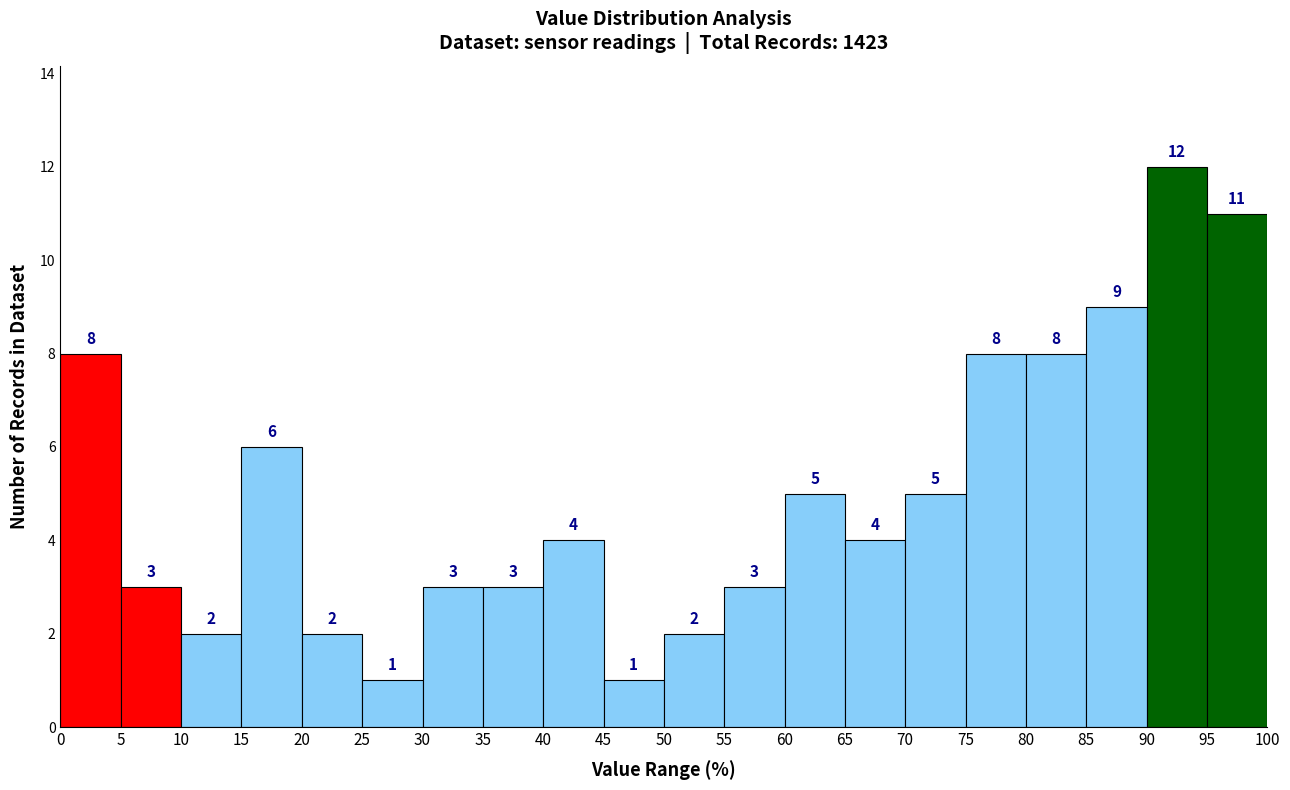

Reading left to right, transcribe this chart: for each bar, give the range it covers on the x-axis and its height.

0 to 5: 8
5 to 10: 3
10 to 15: 2
15 to 20: 6
20 to 25: 2
25 to 30: 1
30 to 35: 3
35 to 40: 3
40 to 45: 4
45 to 50: 1
50 to 55: 2
55 to 60: 3
60 to 65: 5
65 to 70: 4
70 to 75: 5
75 to 80: 8
80 to 85: 8
85 to 90: 9
90 to 95: 12
95 to 100: 11